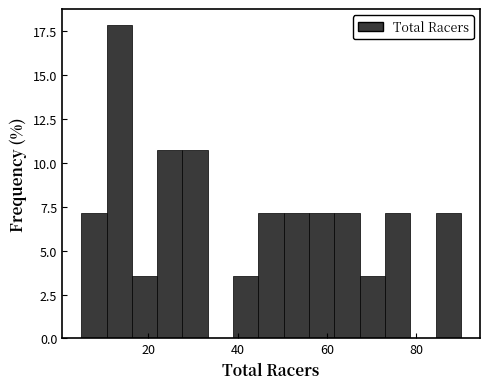

Around what value on the x-axis is the tallest bar? Give the approximate position of its centre, as read against the axis.

14